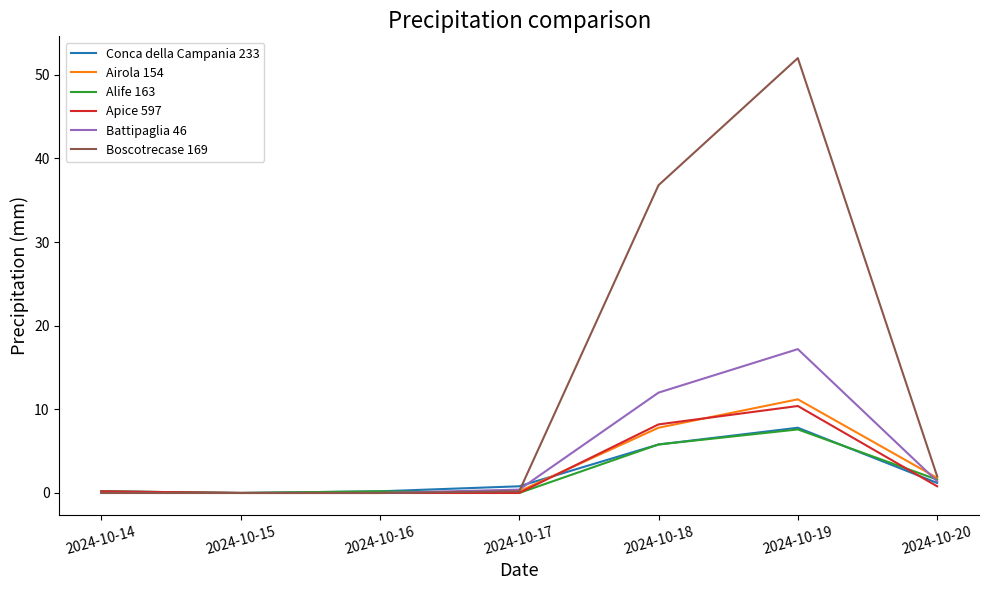

What is the average value of the Airola 154 series?

3.0